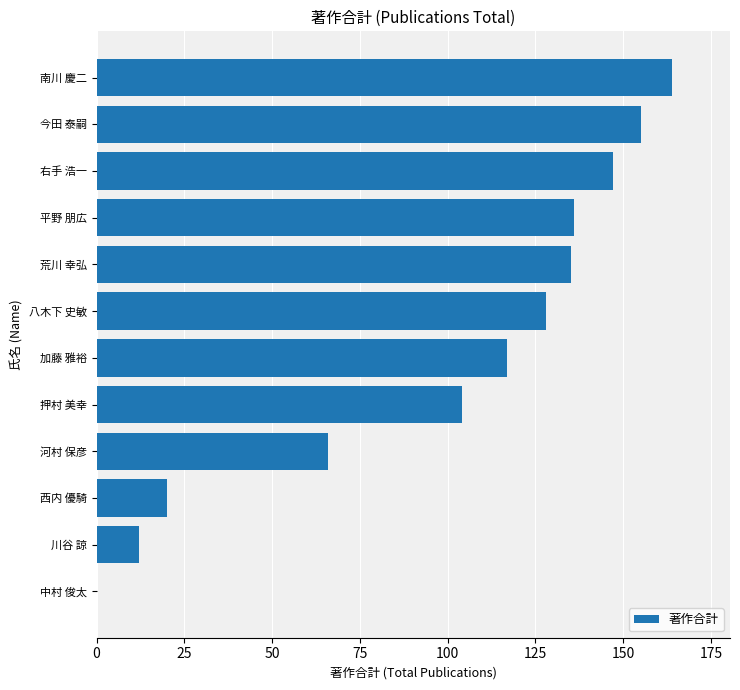

What is the greatest value displayed?

164